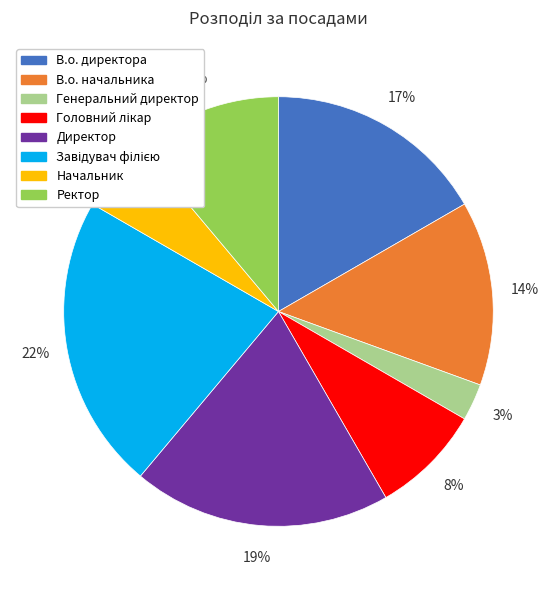

Count the number of slices in the pie.

8